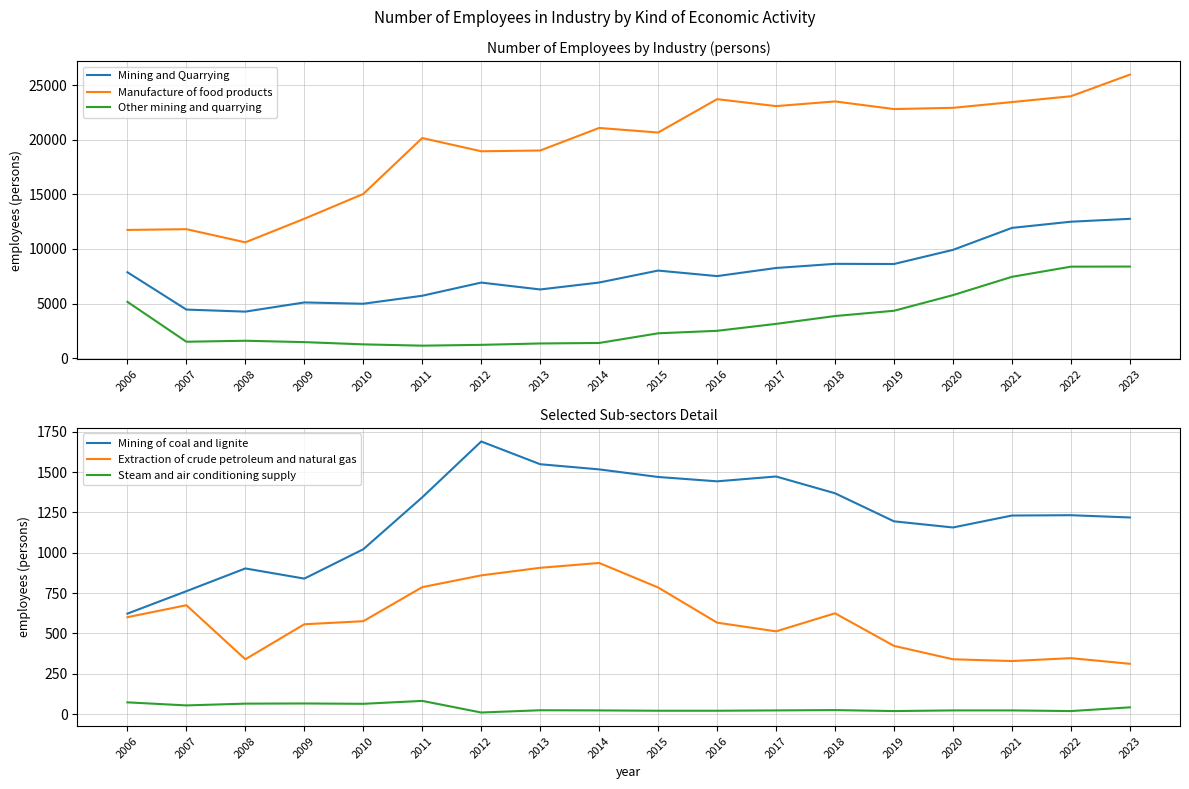

Count the number of data series in this chart.

6